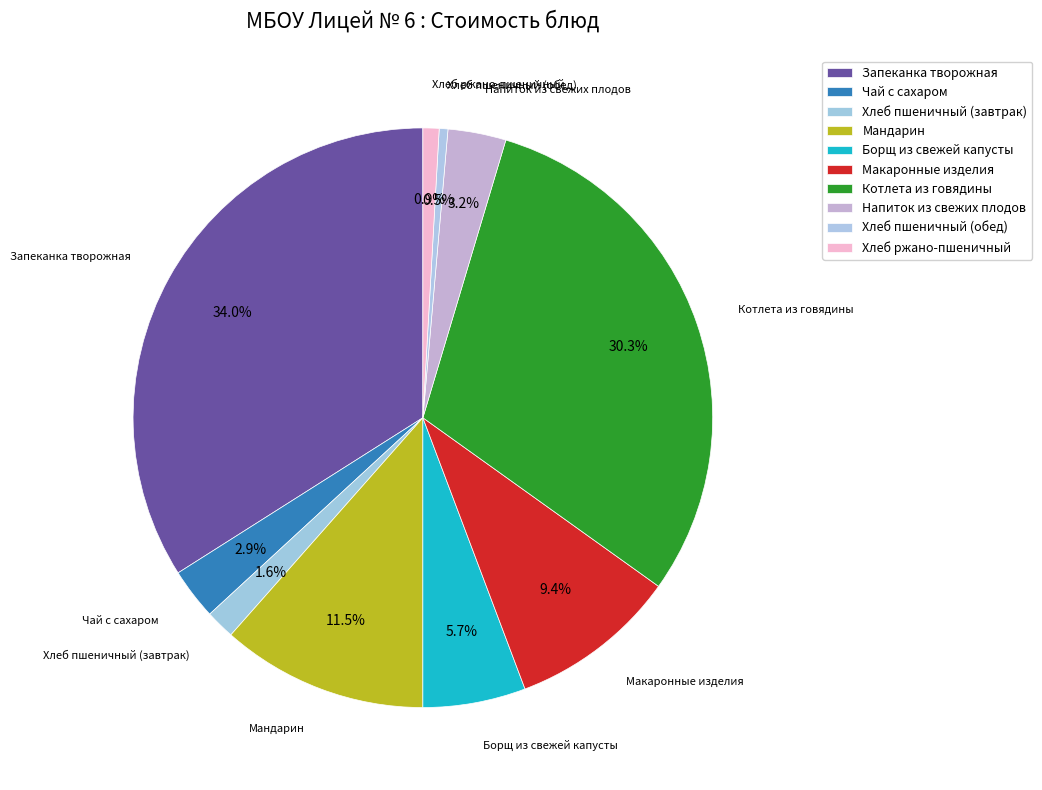

Is there any slice that represents more than half of the pie?

No